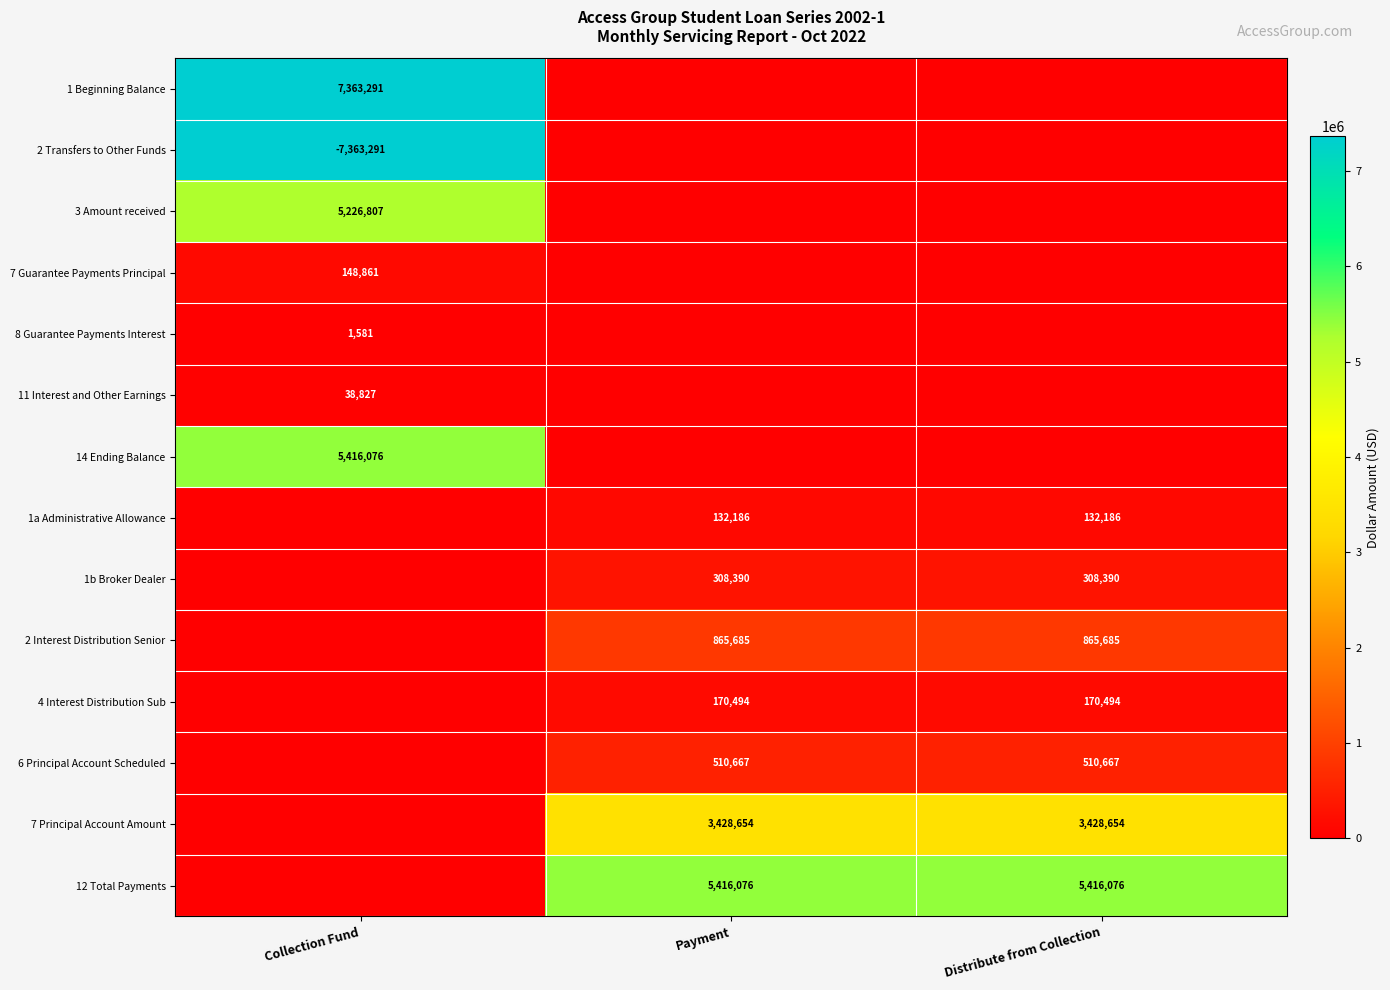

The 2 Interest Distribution Senior series shows 228155 at Distribute from Collection. True or false?

False